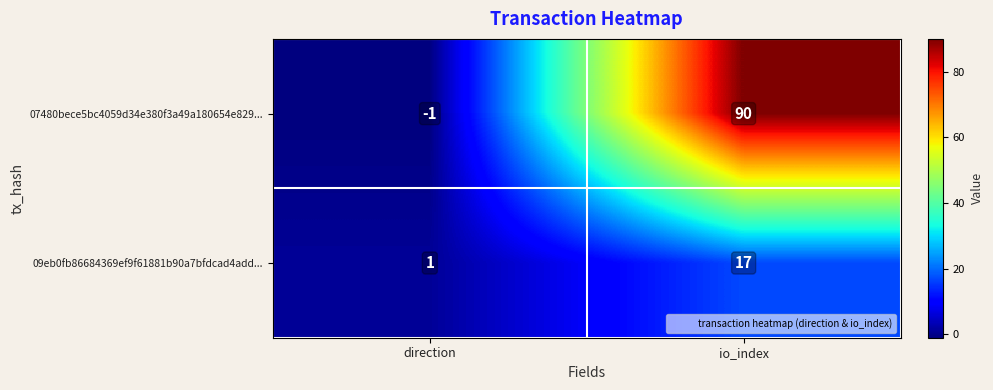

What is the average value of the 09eb0fb86684369ef9f61881b90a7bfdcad4add... series?

9